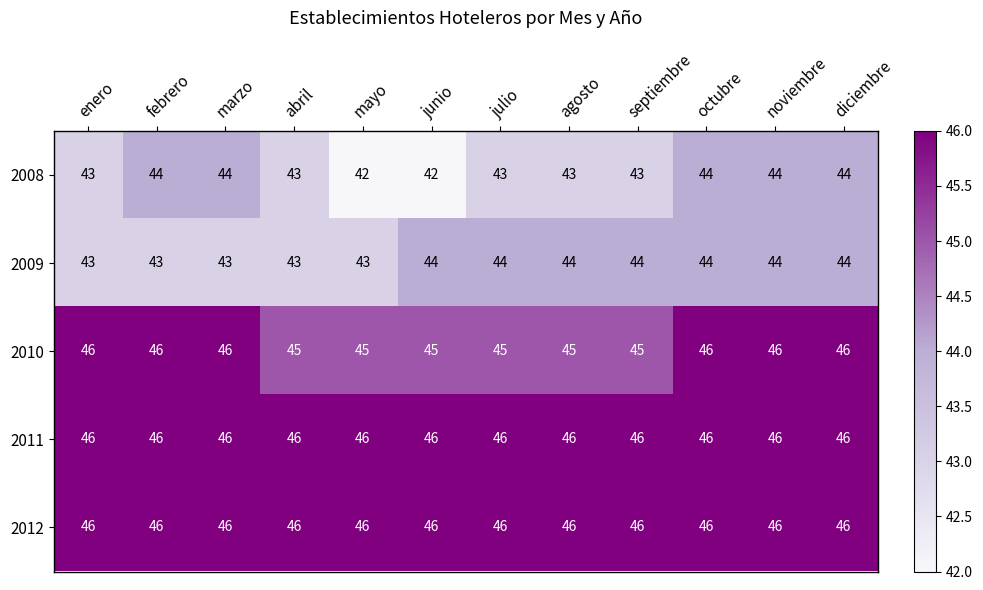

What value does the 2012 series have at noviembre?

46